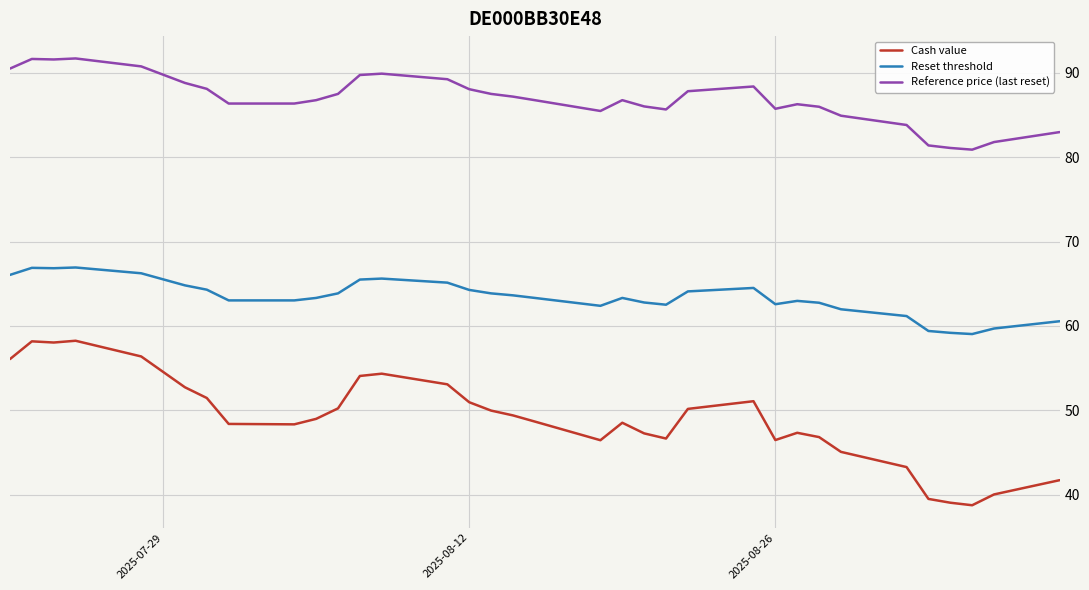

What is the difference between the maximum and minimum values in the Cash value series?

19.5